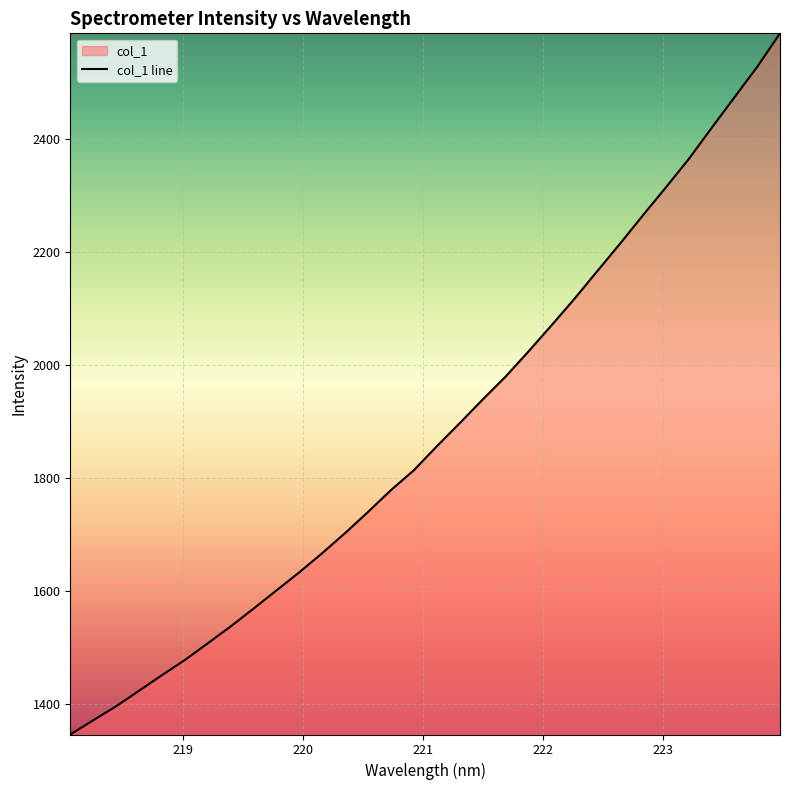

Reading left to right, list all the values displayed in this chart.

1346.5	1371.6	1396.5	1423.9	1451.5	1478.2	1507.8	1537.7	1569.2	1601.4	1633.5	1667.4	1702.9	1740.3	1778.8	1813.9	1856.2	1897.0	1938.7	1979.2	2023.6	2069.6	2116.4	2165.4	2214.2	2264.3	2313.5	2363.6	2418.5	2472.8	2526.9	2586.4